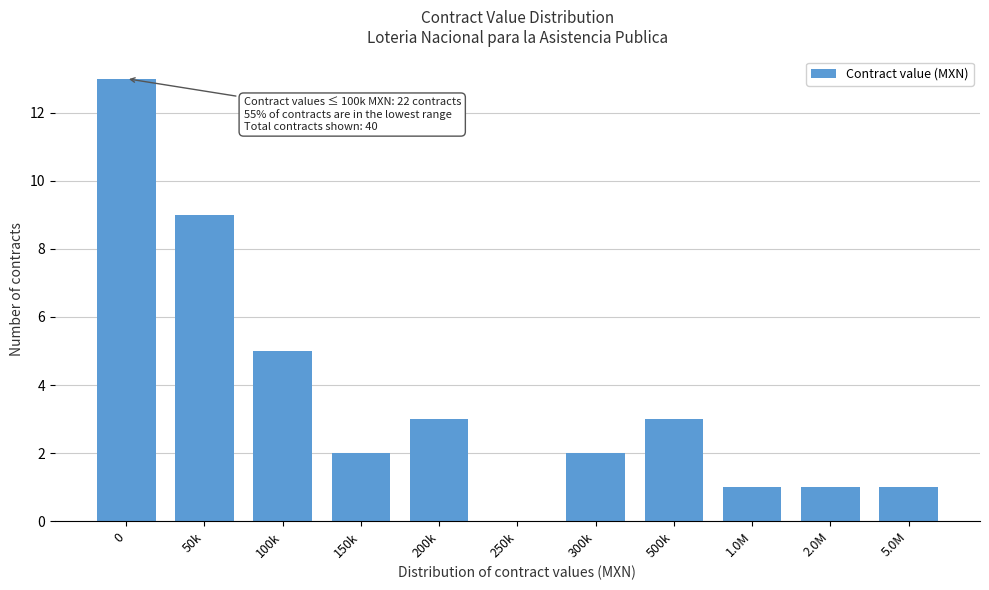

Reading left to right, extract all data points from this chart.

0=13	50k=9	100k=5	150k=2	200k=3	250k=0	300k=2	500k=3	1.0M=1	2.0M=1	5.0M=1